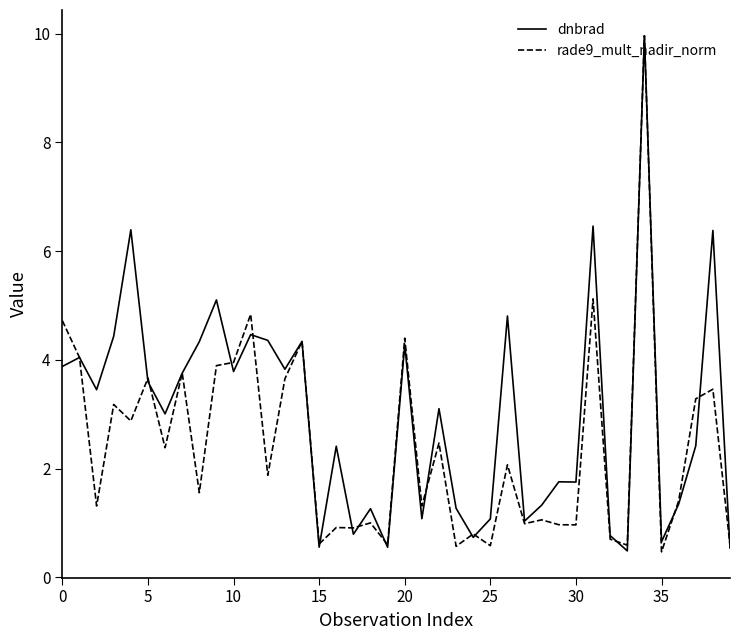

What is the average value of the rade9_mult_nadir_norm series?

2.4